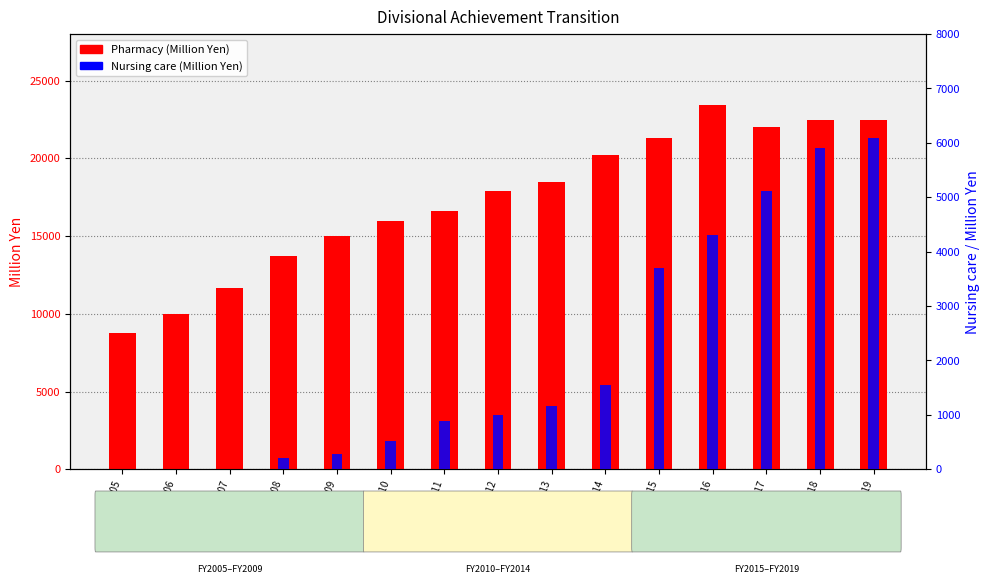

Is the value of Nursing care (Million Yen) at FY2009 greater than the value of Pharmacy (Million Yen) at FY2011?

No